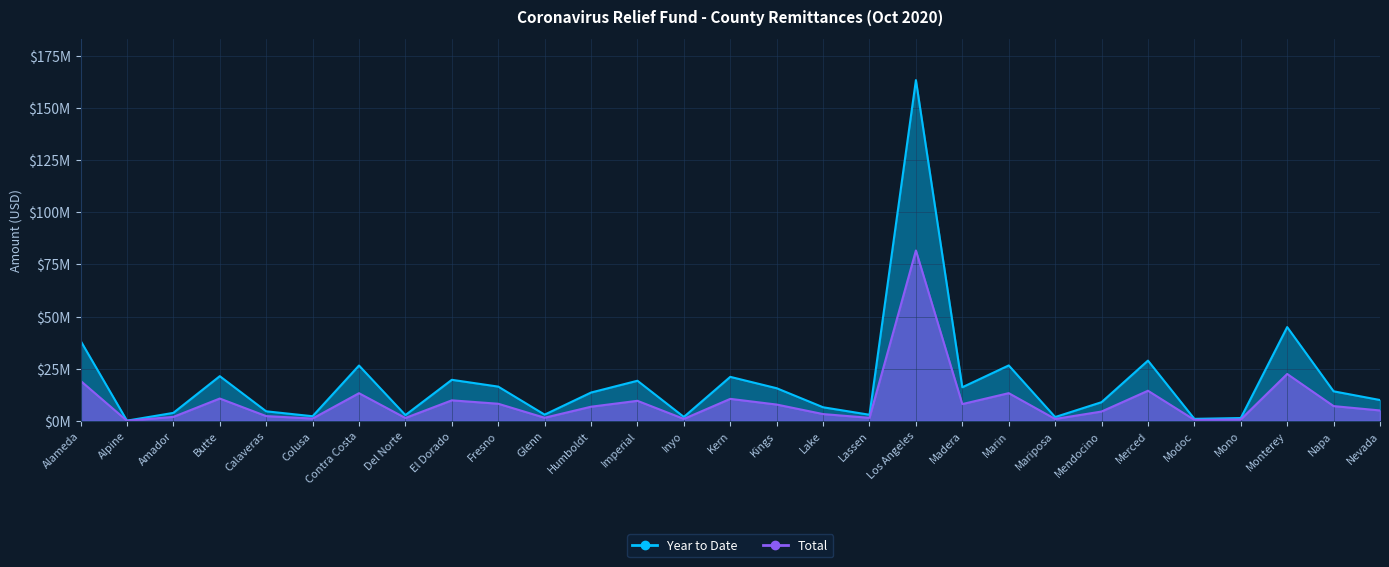

How many values in the Year to Date series exceed 13591367?

14